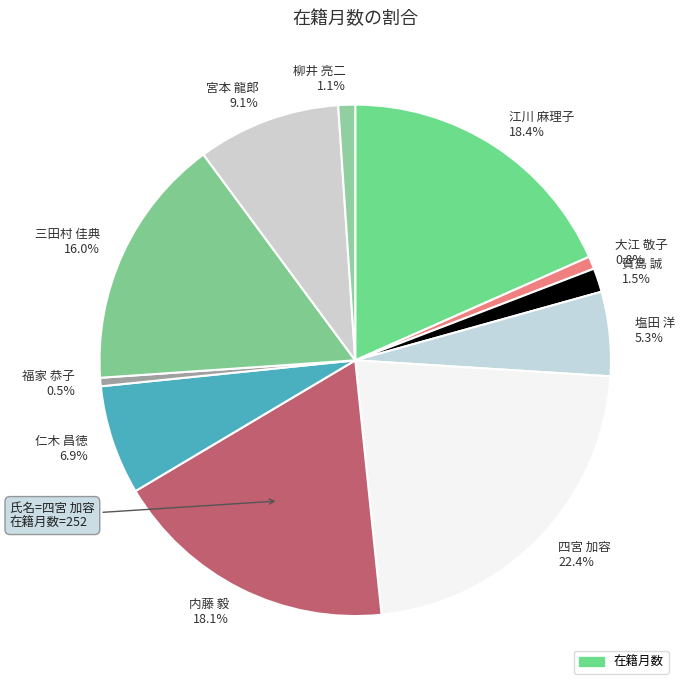

To the nearest percent, what percentage of the pie is 塩田 洋?

5%